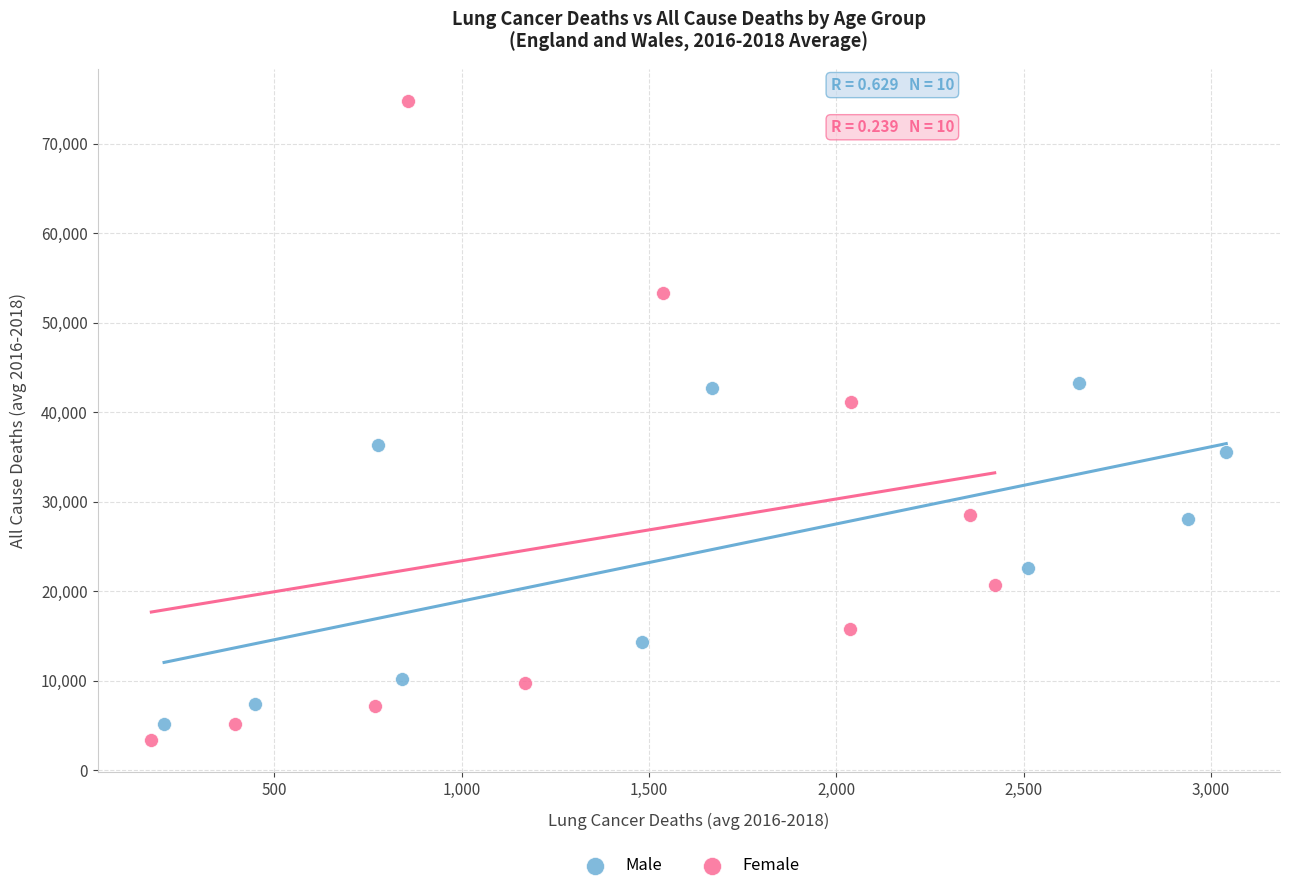

Which series contains the lowest Y value?

Female